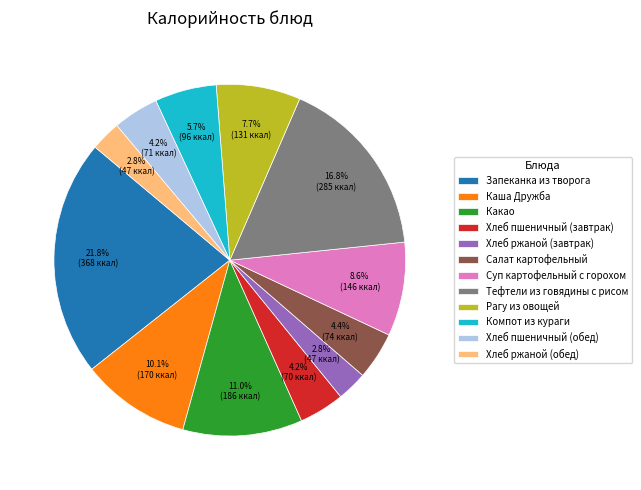

To the nearest percent, what portion does Компот из кураги represent?

6%